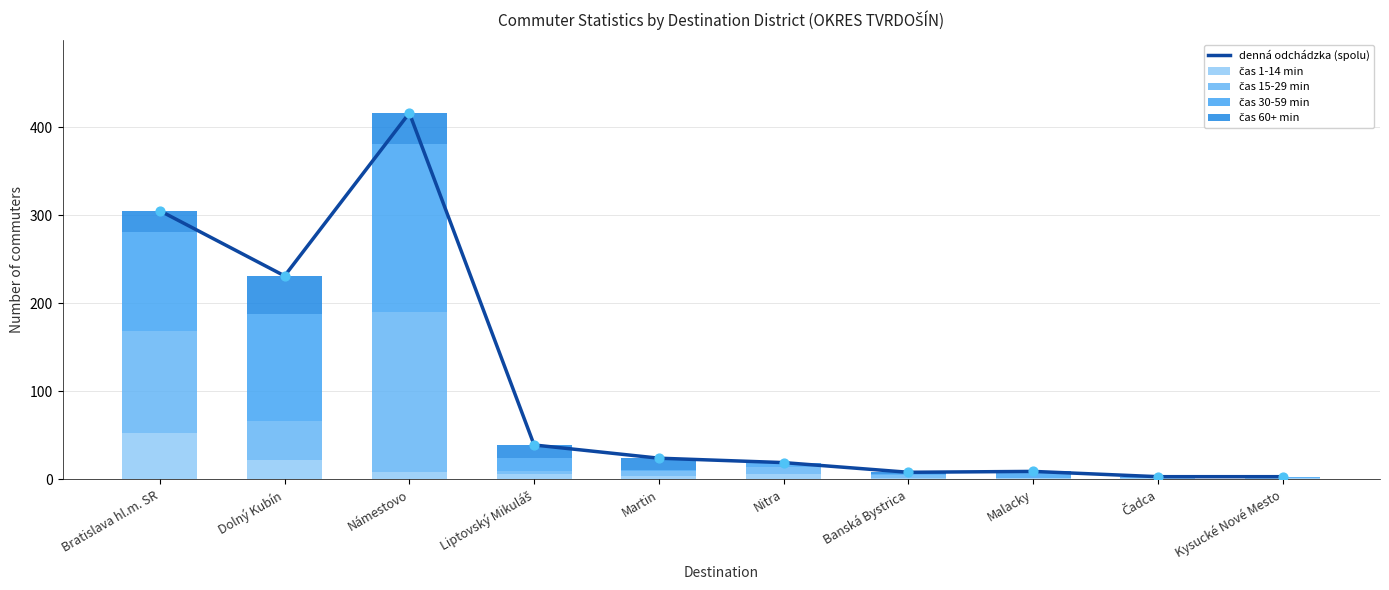

At which category is the sum across all series the highest?

Námestovo